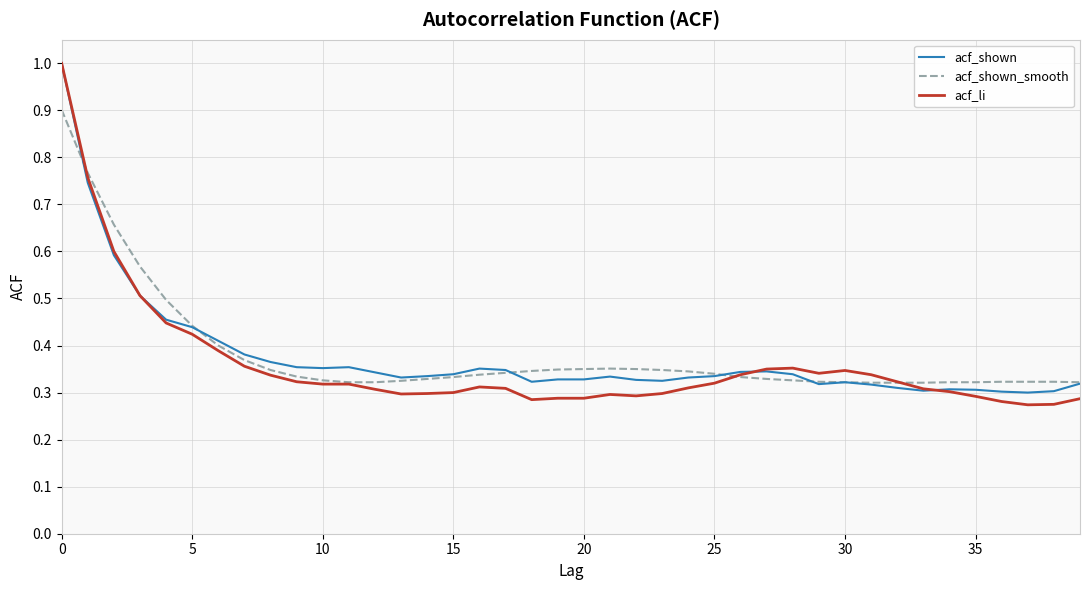

Which series has the largest range (max minus min)?

acf_li